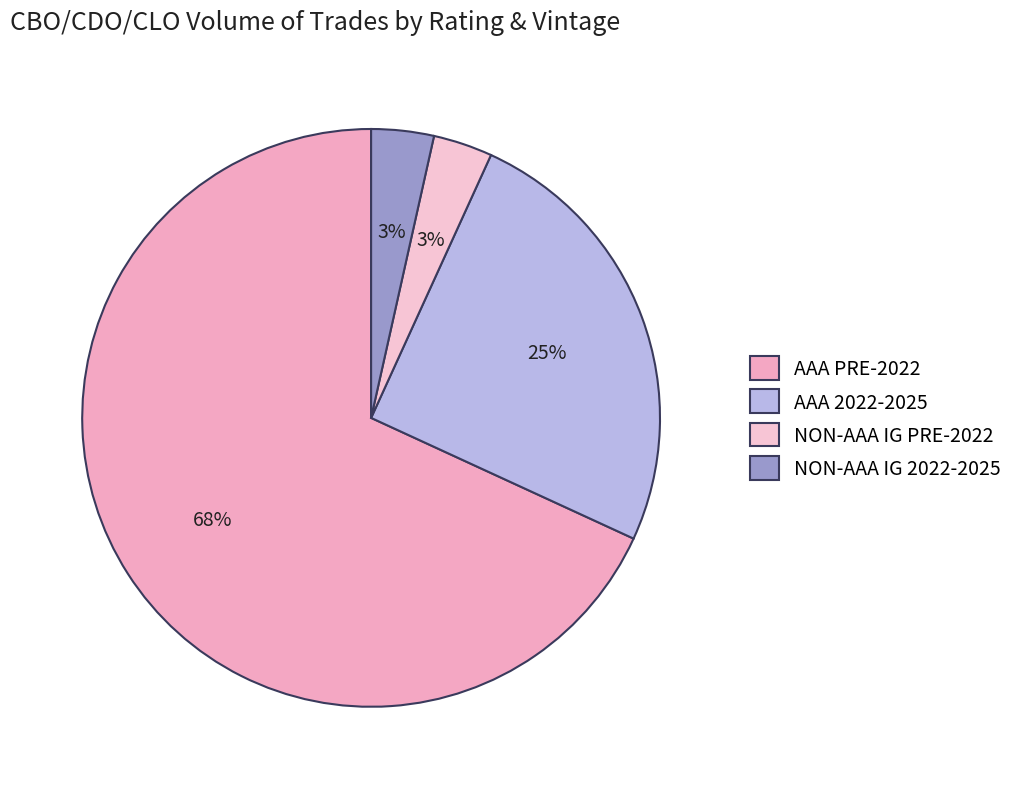

To the nearest percent, what is the average slice percentage?

25%